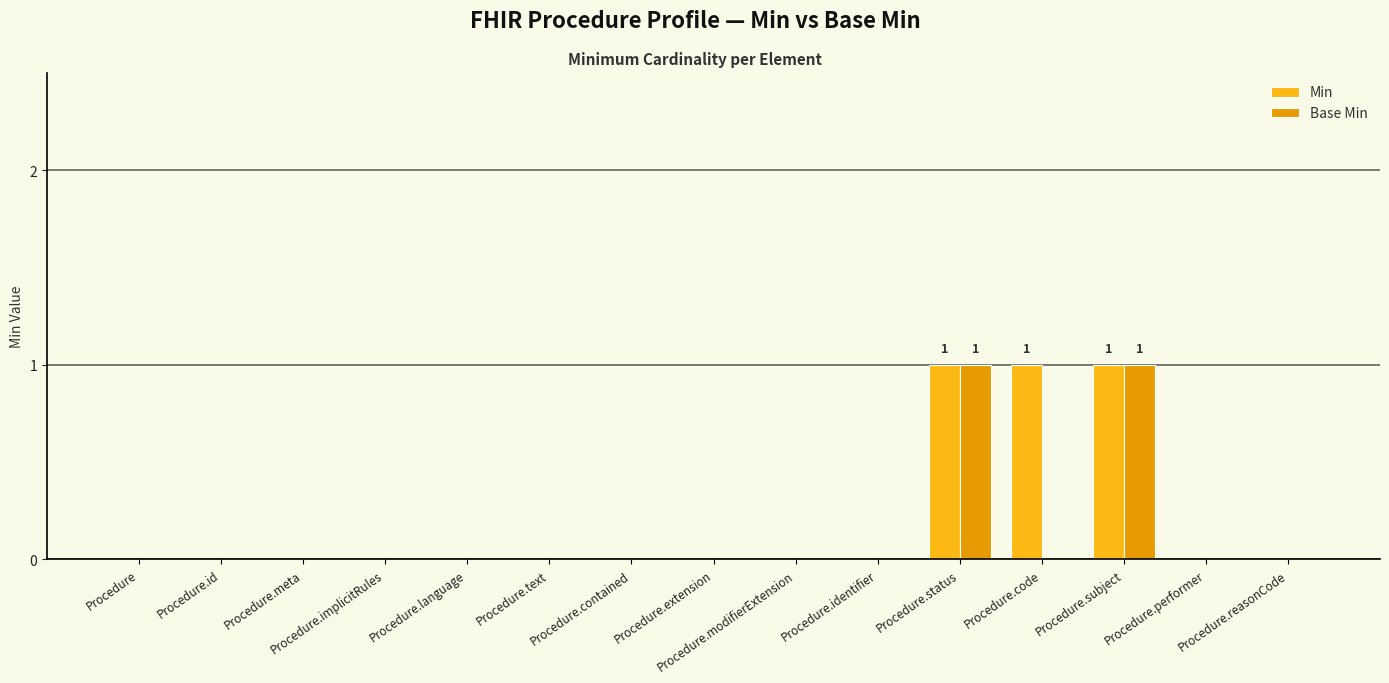

Is the value of Base Min at Procedure.status greater than the value of Min at Procedure.extension?

Yes